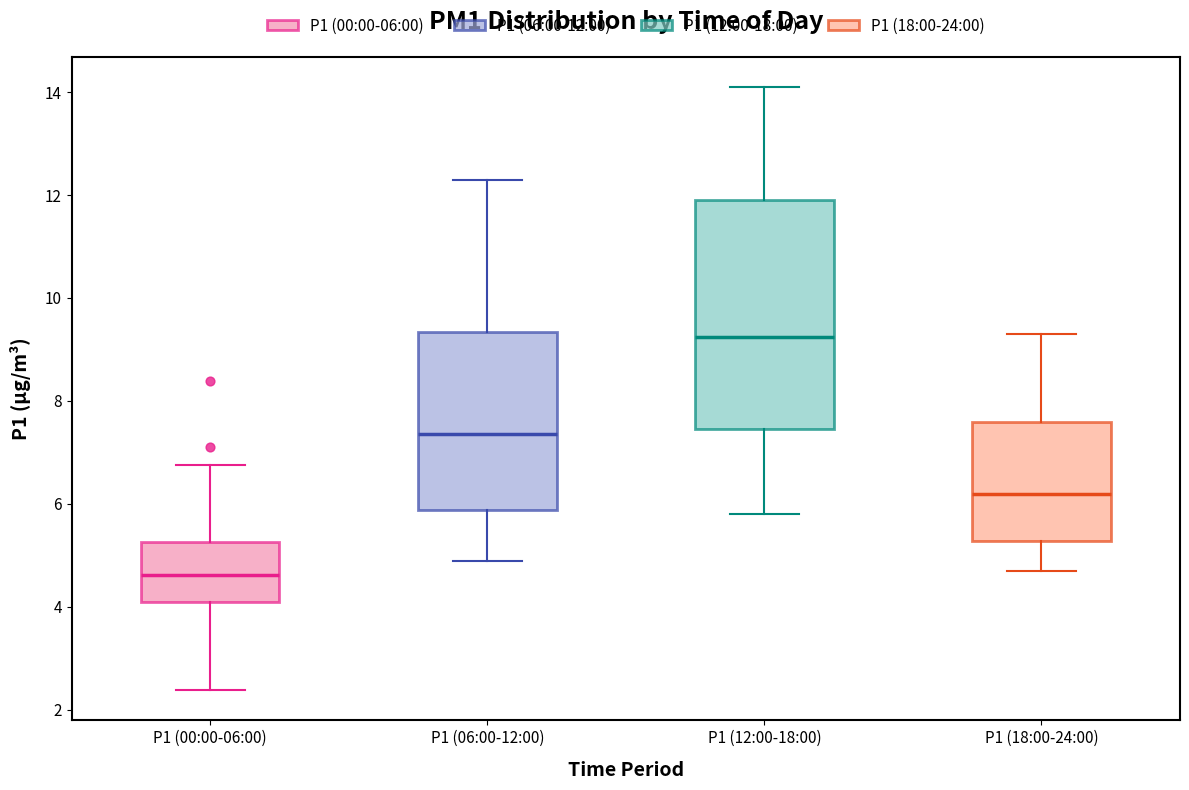

Reading left to right, transcribe this box plot: for each box, give where its median line is, the range the box spans, and where its two whiskers end, as read against the y-axis. The values are not printed on the chart, so give them approximately, as read against the axis.

P1 (00:00-06:00): median 4.6, box 4.2 to 5.2, whiskers 2.4 to 6.8
P1 (06:00-12:00): median 7.4, box 5.8 to 9.4, whiskers 5.0 to 12.4
P1 (12:00-18:00): median 9.2, box 7.4 to 12.0, whiskers 5.8 to 14.2
P1 (18:00-24:00): median 6.2, box 5.2 to 7.6, whiskers 4.8 to 9.4